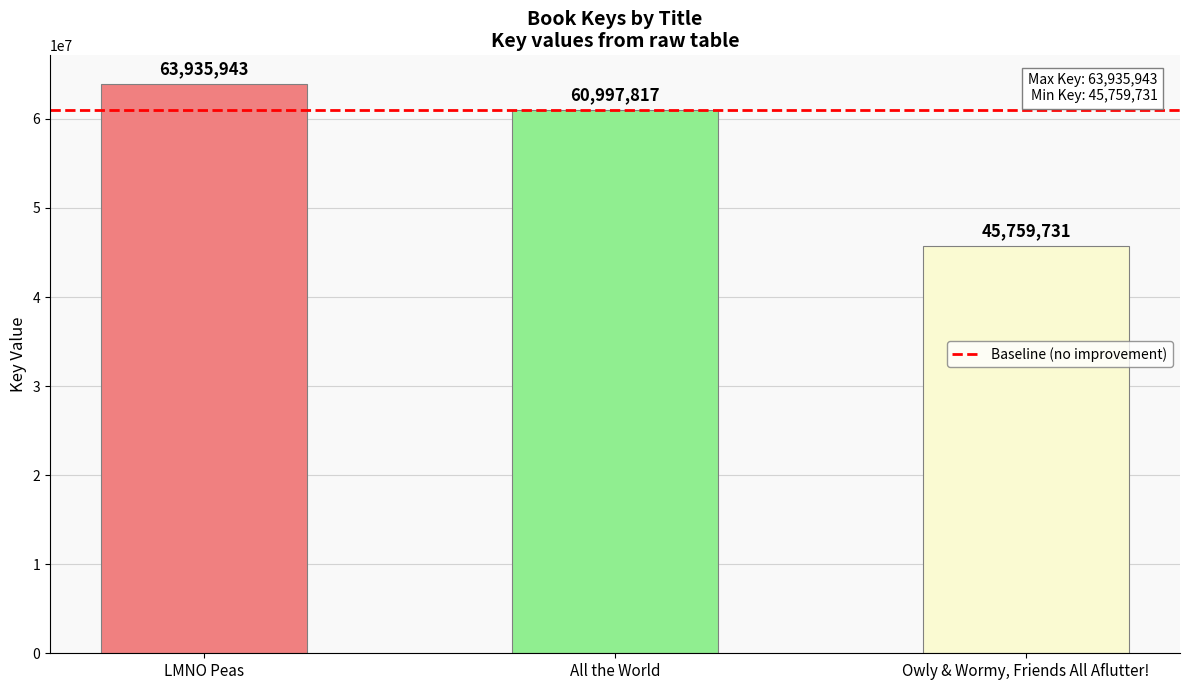

Count the values in the range 45759731 to 63935943.

3